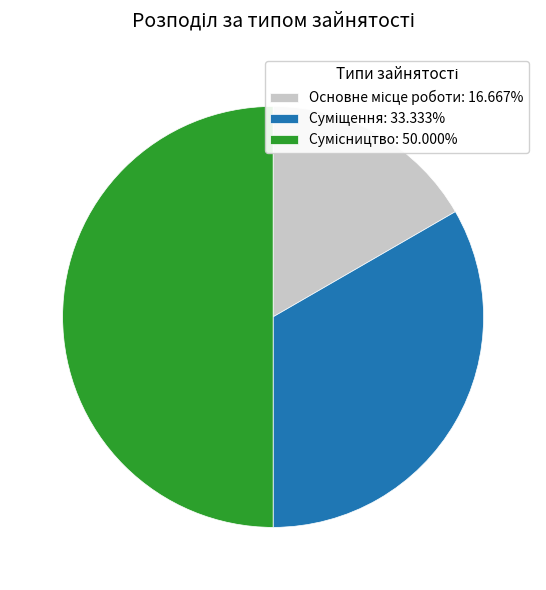

Rank the categories by value from highest to lowest.

Сумісництво, Суміщення, Основне місце роботи